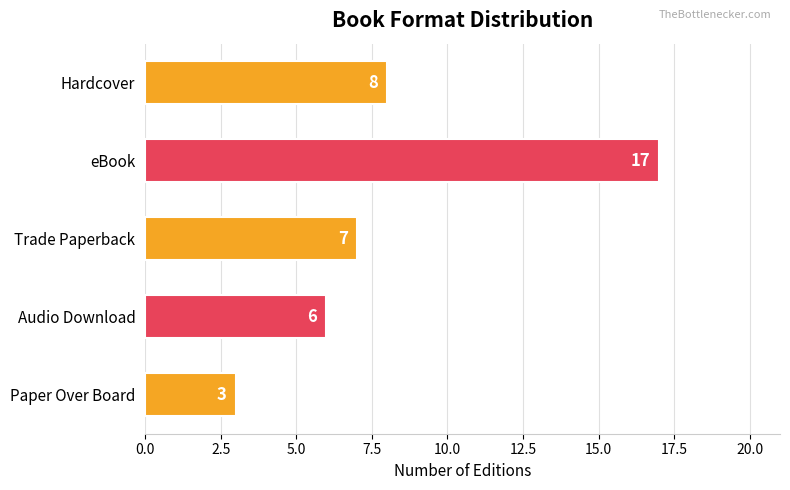

Which label corresponds to the smallest value in the chart?

Paper Over Board